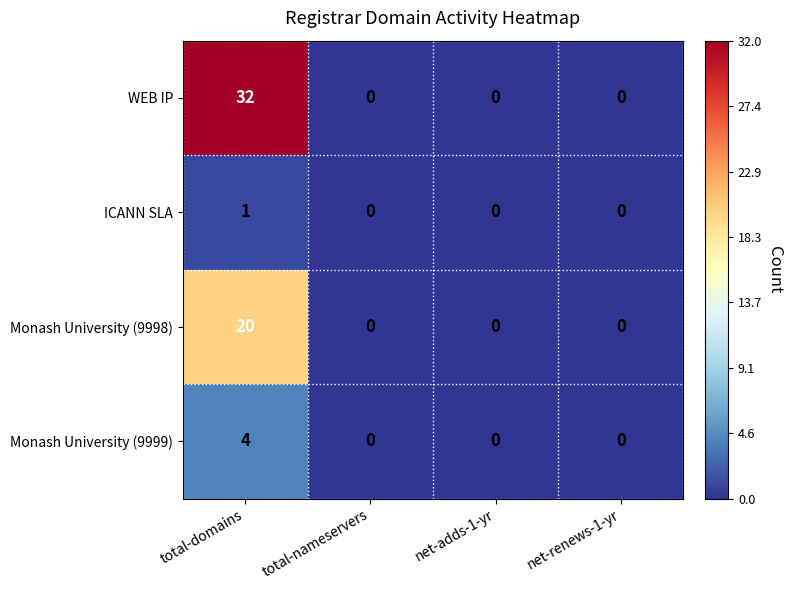

Reading right to left, extract all data points from this chart.

WEB IP: net-renews-1-yr=0	net-adds-1-yr=0	total-nameservers=0	total-domains=32
ICANN SLA: net-renews-1-yr=0	net-adds-1-yr=0	total-nameservers=0	total-domains=1
Monash University (9998): net-renews-1-yr=0	net-adds-1-yr=0	total-nameservers=0	total-domains=20
Monash University (9999): net-renews-1-yr=0	net-adds-1-yr=0	total-nameservers=0	total-domains=4